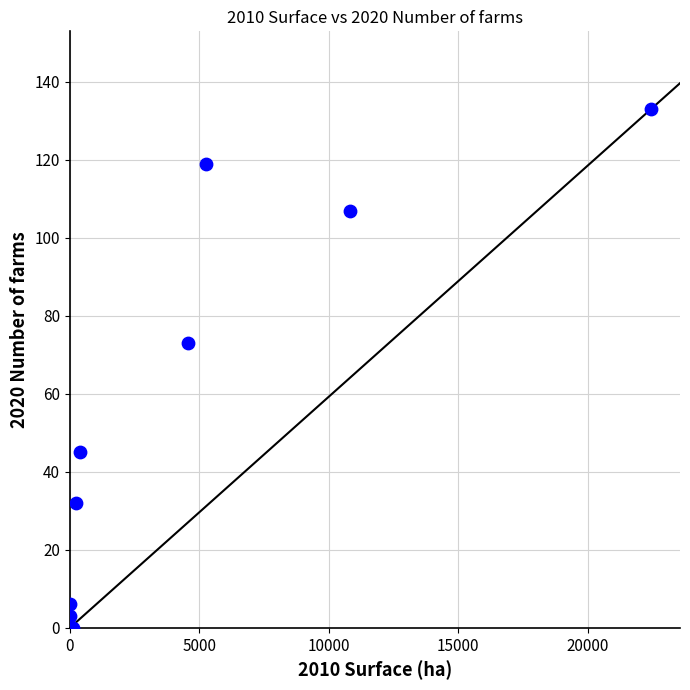

What is the range of Y values (max minus min)?

133